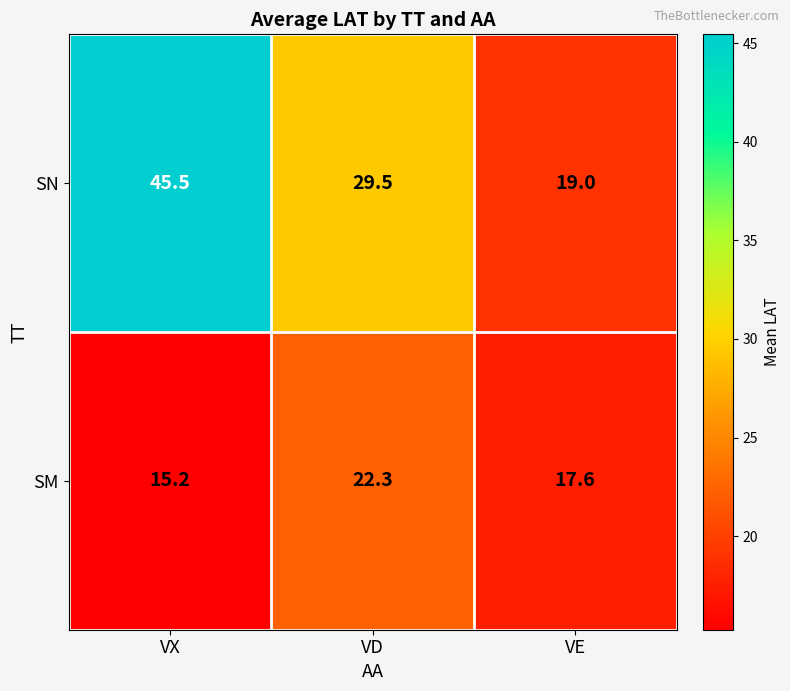

Which label corresponds to the largest value in the chart?

VX